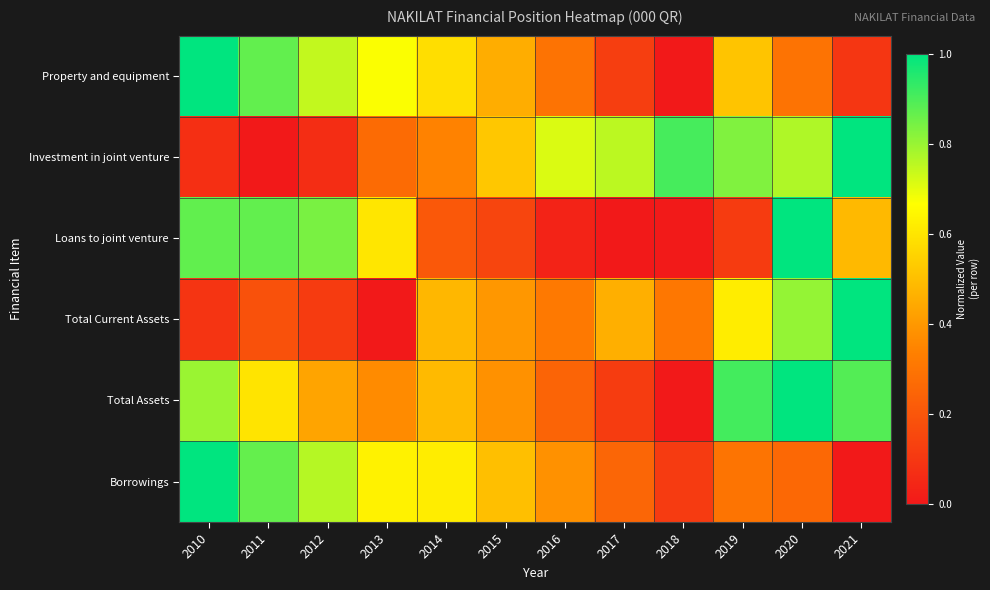

At which category does the chart reach its minimum across all series?

2018